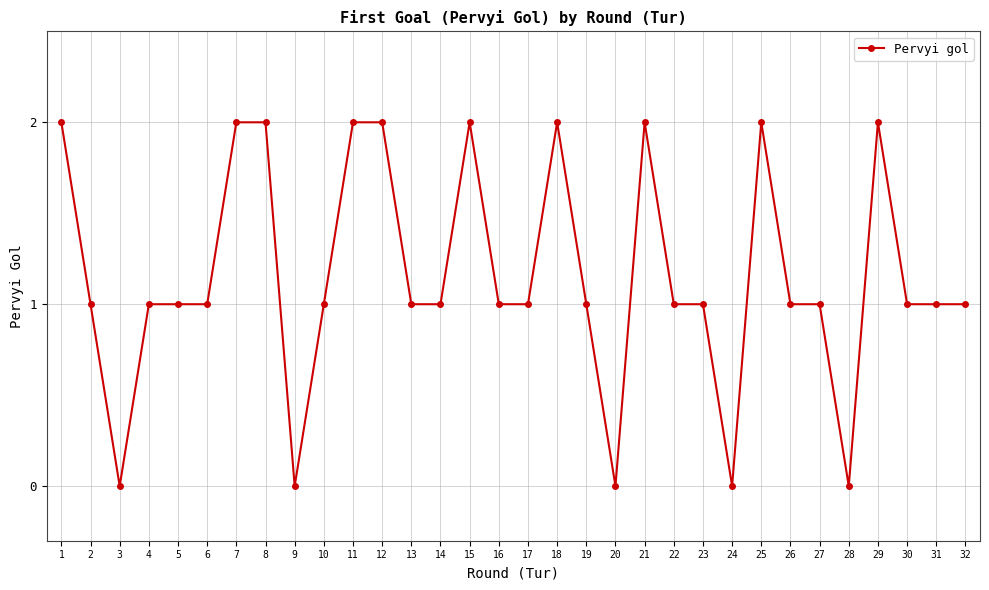

Where is the first local minimum?

3